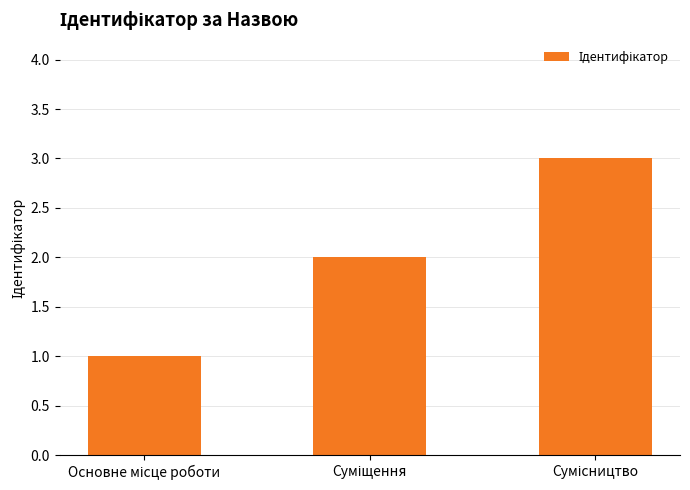

What is the greatest value displayed?

3